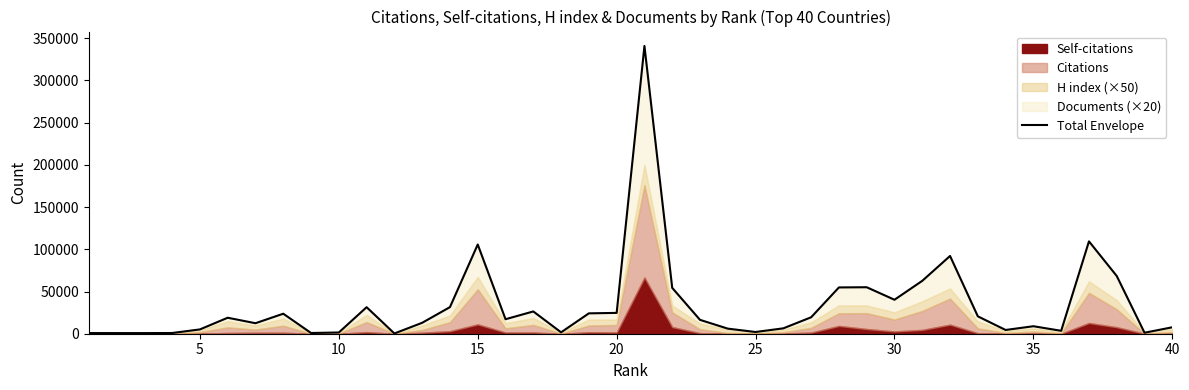

How many lines are shown in the chart?

1